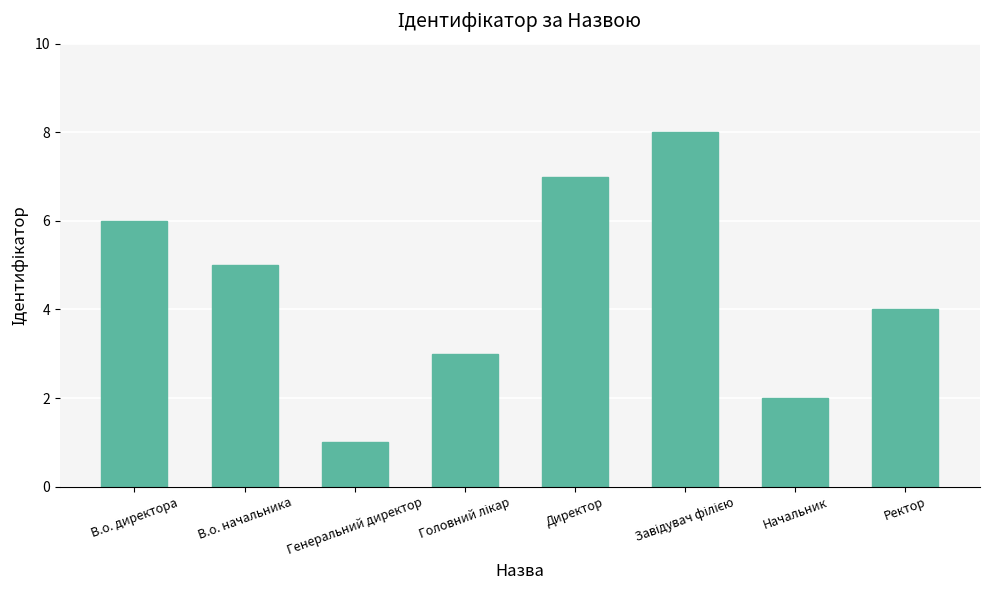

What is the difference between the second highest and minimum values?

6